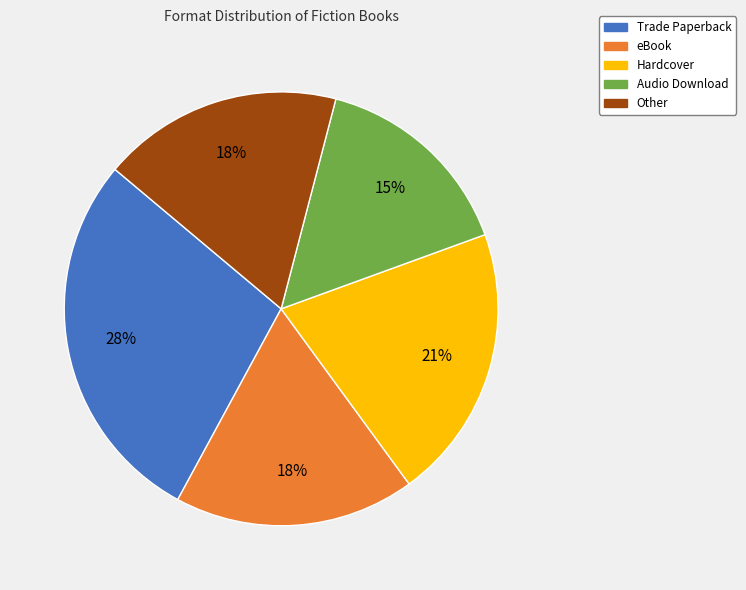

What is the largest slice in the pie chart?

Trade Paperback